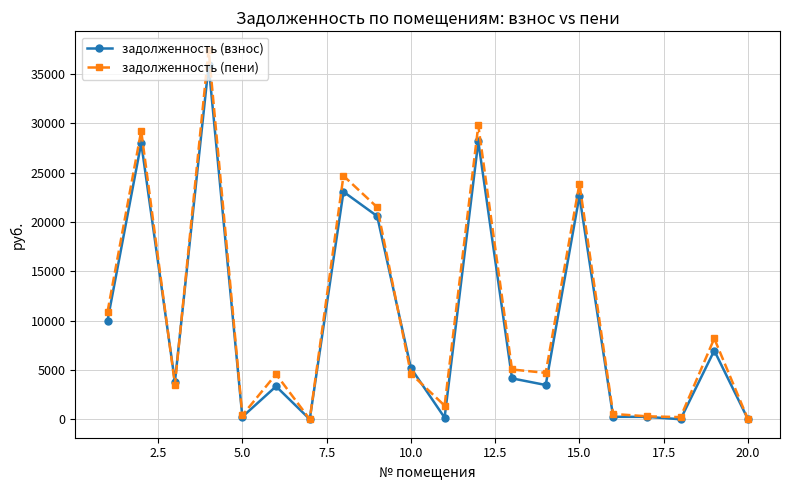

What are all the series names shown in the legend?

задолженность (взнос), задолженность (пени)